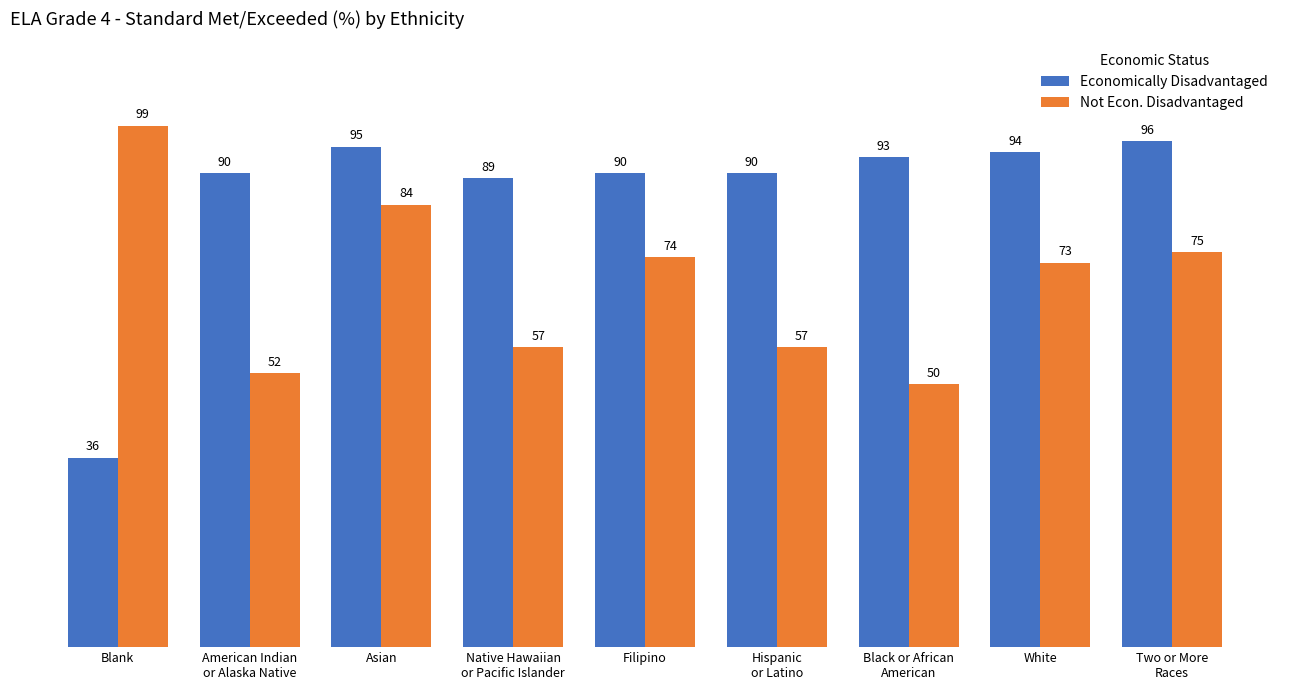

What are all the series names shown in the legend?

Economically Disadvantaged, Not Econ. Disadvantaged